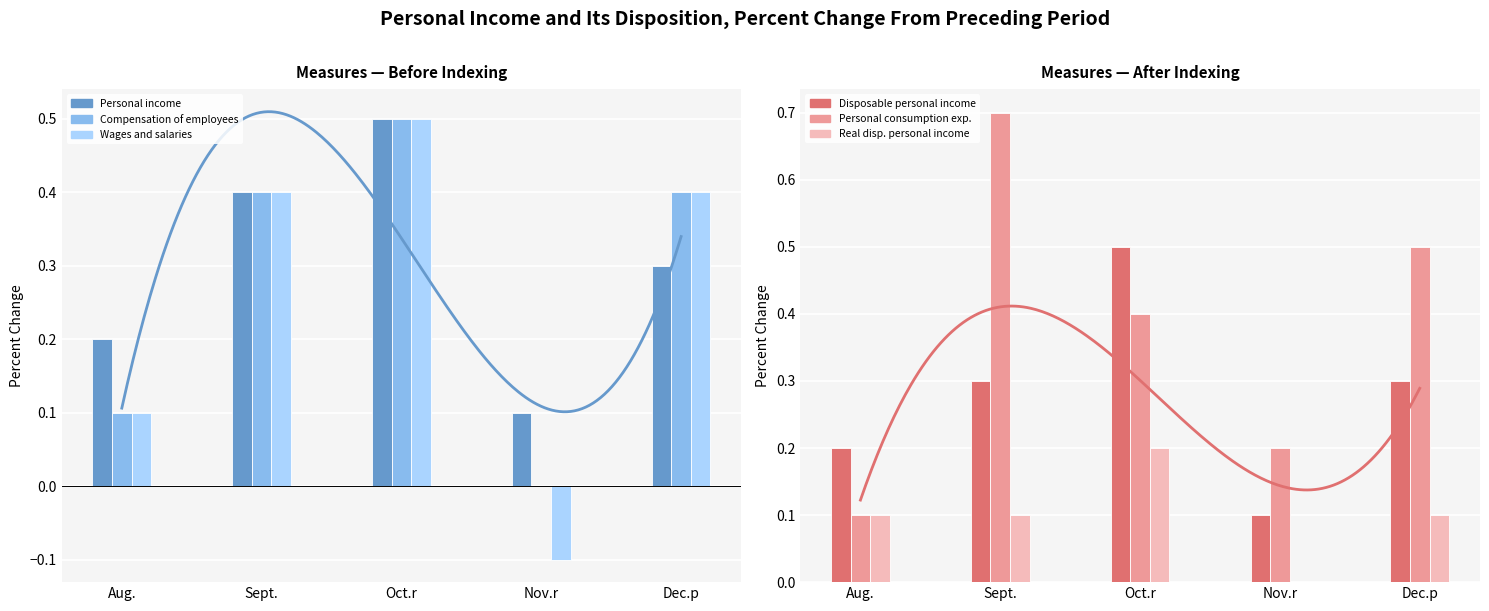

At which label is Compensation of employees closest to 0?

Nov.r